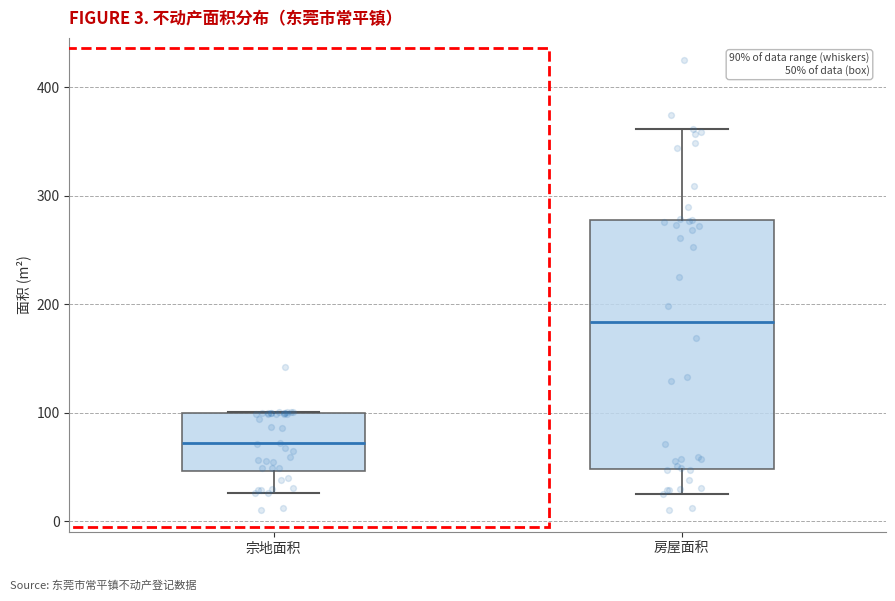

Which box has the highest median line?

房屋面积